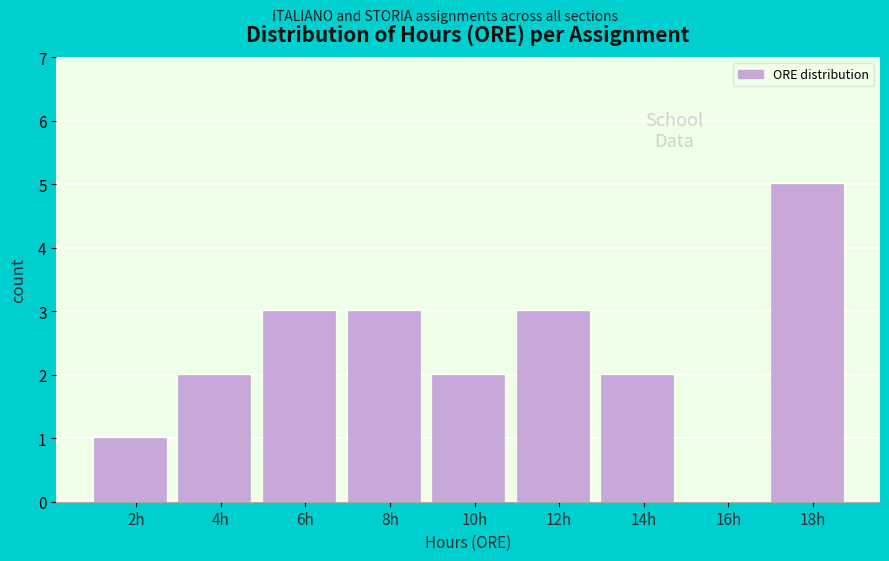

Reading right to left, transcribe all the data shown in this chart.

18h=5	16h=0	14h=2	12h=3	10h=2	8h=3	6h=3	4h=2	2h=1